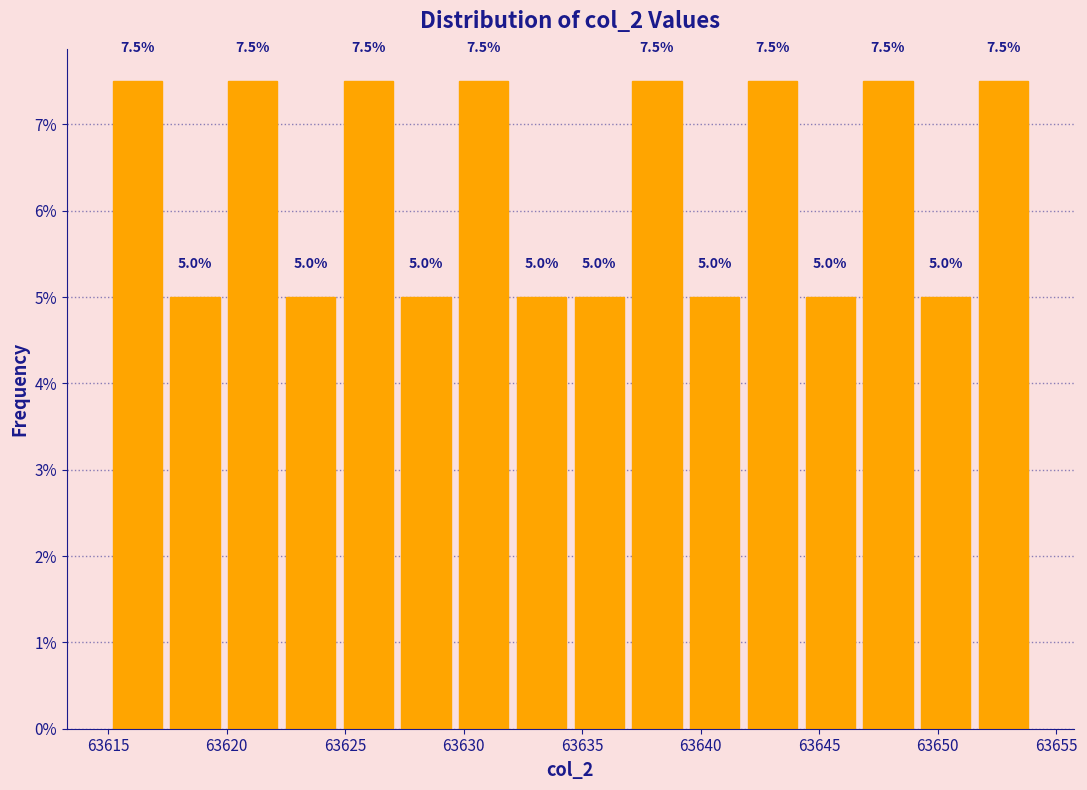

What is the height of the bar covering 63625.0 to 63627.0 on the x-axis? The bar edges are not printed on the chart, so give them approximately, as read against the axis.

7.5